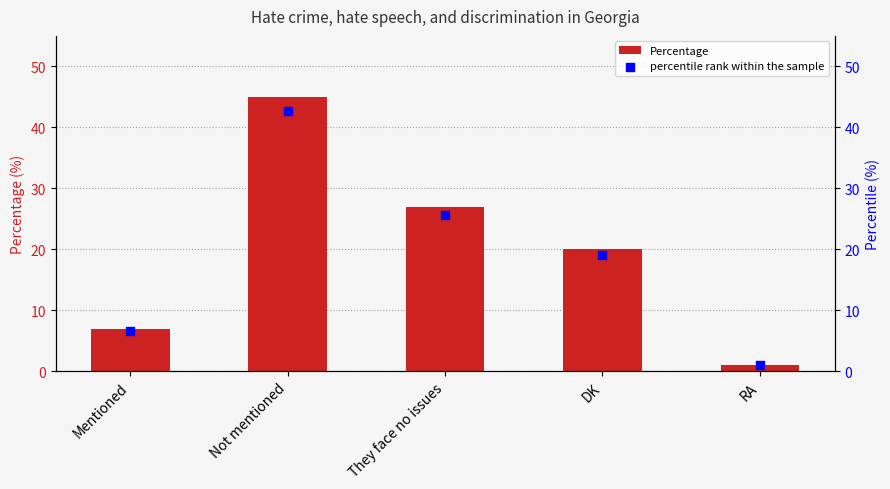

What are all the series names shown in the legend?

Percentage, percentile rank within the sample